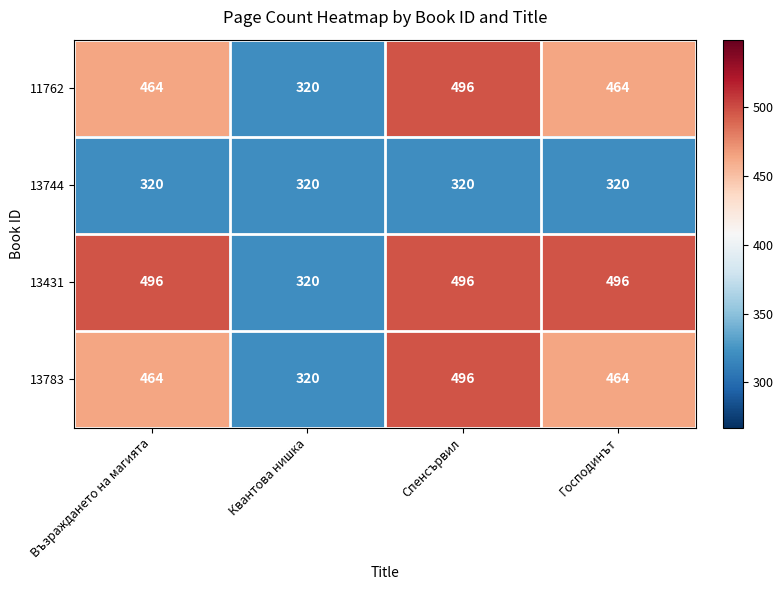

The 13783 series shows 773 at Възраждането на магията. True or false?

False